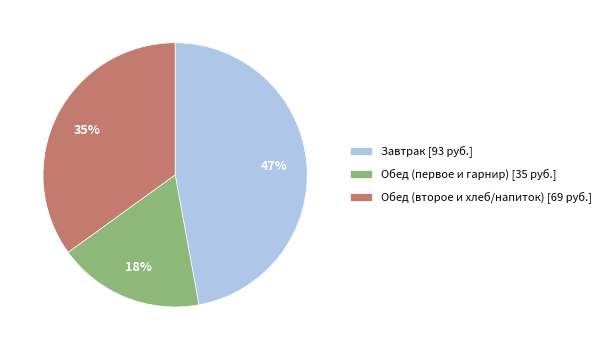

To the nearest percent, what is the difference between the largest and smallest slice percentages?

29%